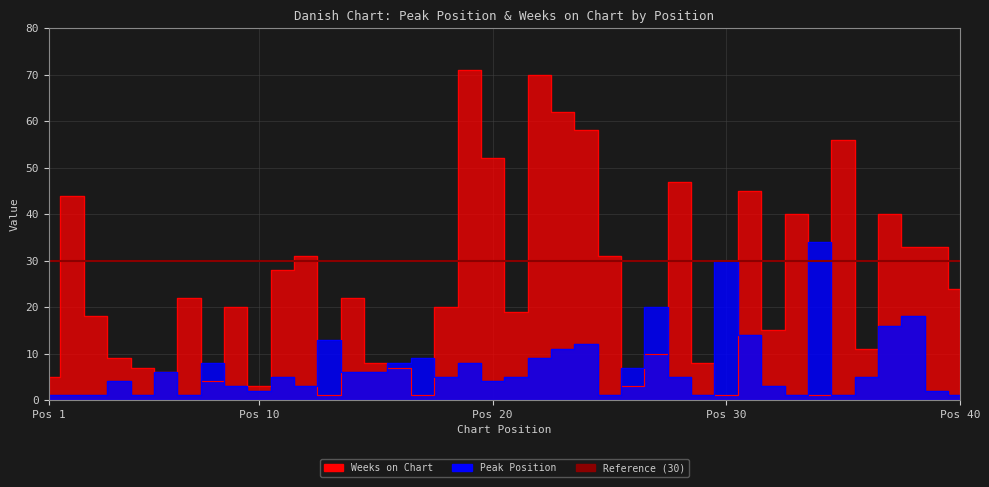

The value of Weeks on Chart at Pos 10 is 3. True or false?

True